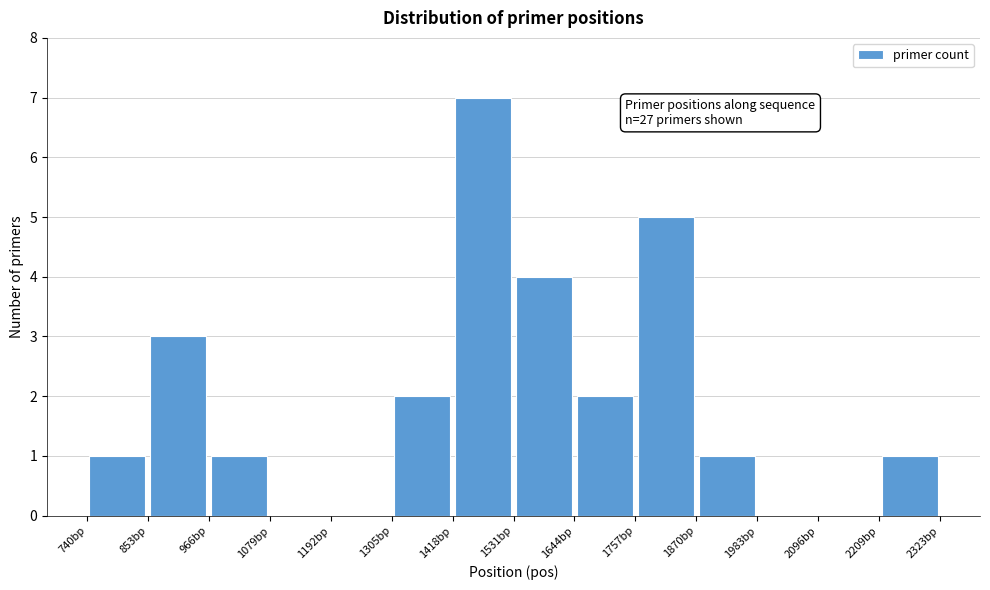

Over which range of the x-axis is the bar tallest?

1420 to 1540